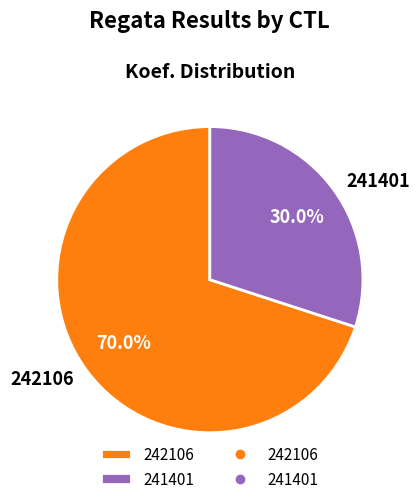

Is there a majority slice in this chart?

Yes